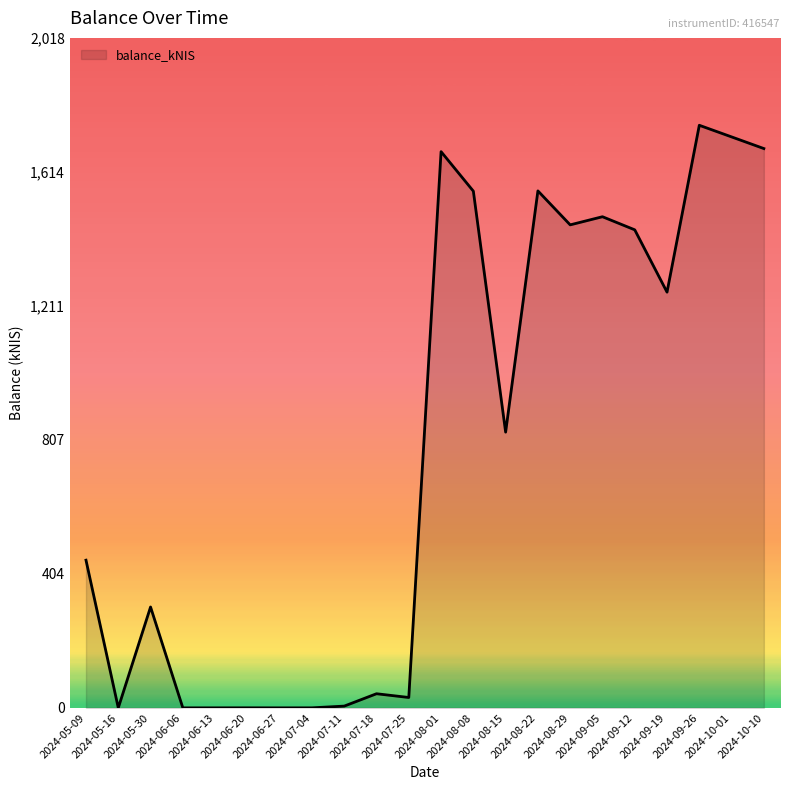

What is the difference between the maximum and minimum values?

1754.8